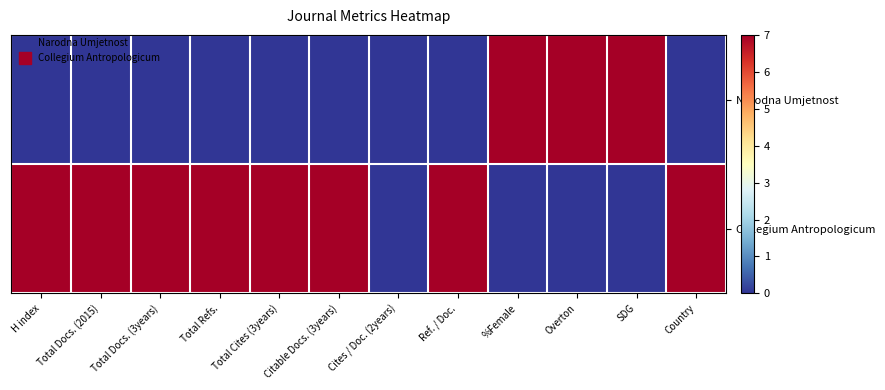

Rank the series at Citable Docs. (3years) from highest to lowest value.

Collegium Antropologicum, Narodna Umjetnost